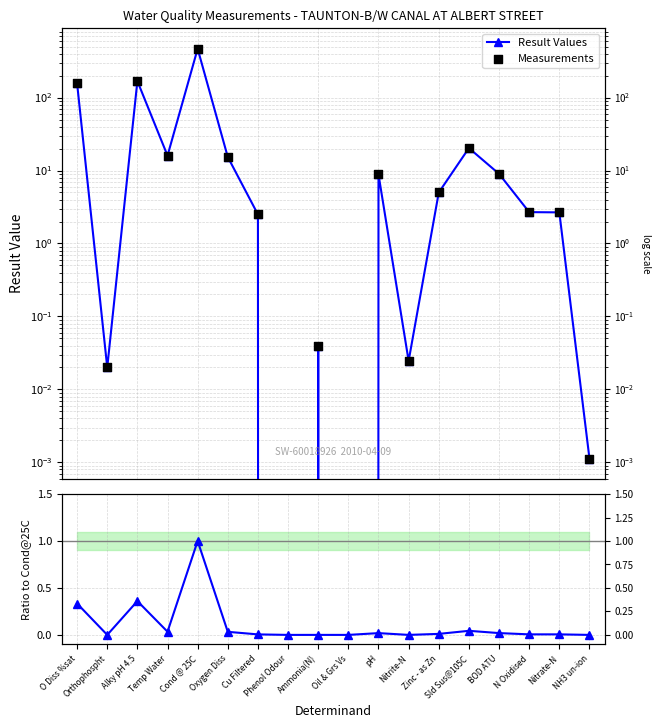

Which series reaches the maximum Y coordinate?

Result Values